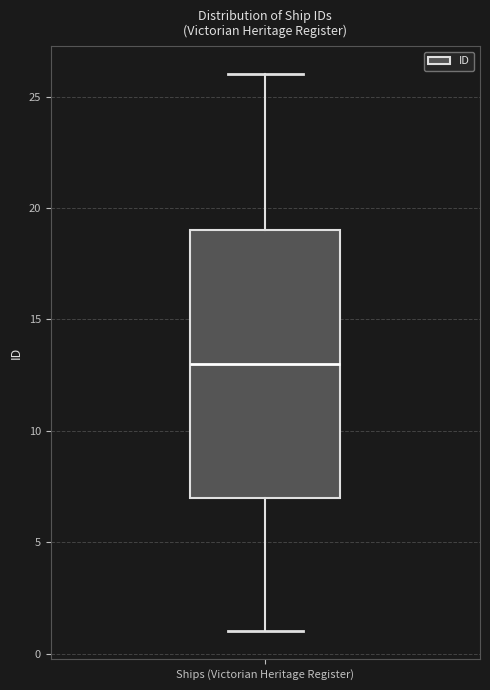

Read this box plot against the y-axis: the position of the median line, the range covered by the box, and the ends of both whiskers. The values are not printed on the chart, so give them approximately, as read against the axis.

median 13, box 7 to 19, whiskers 1 to 26